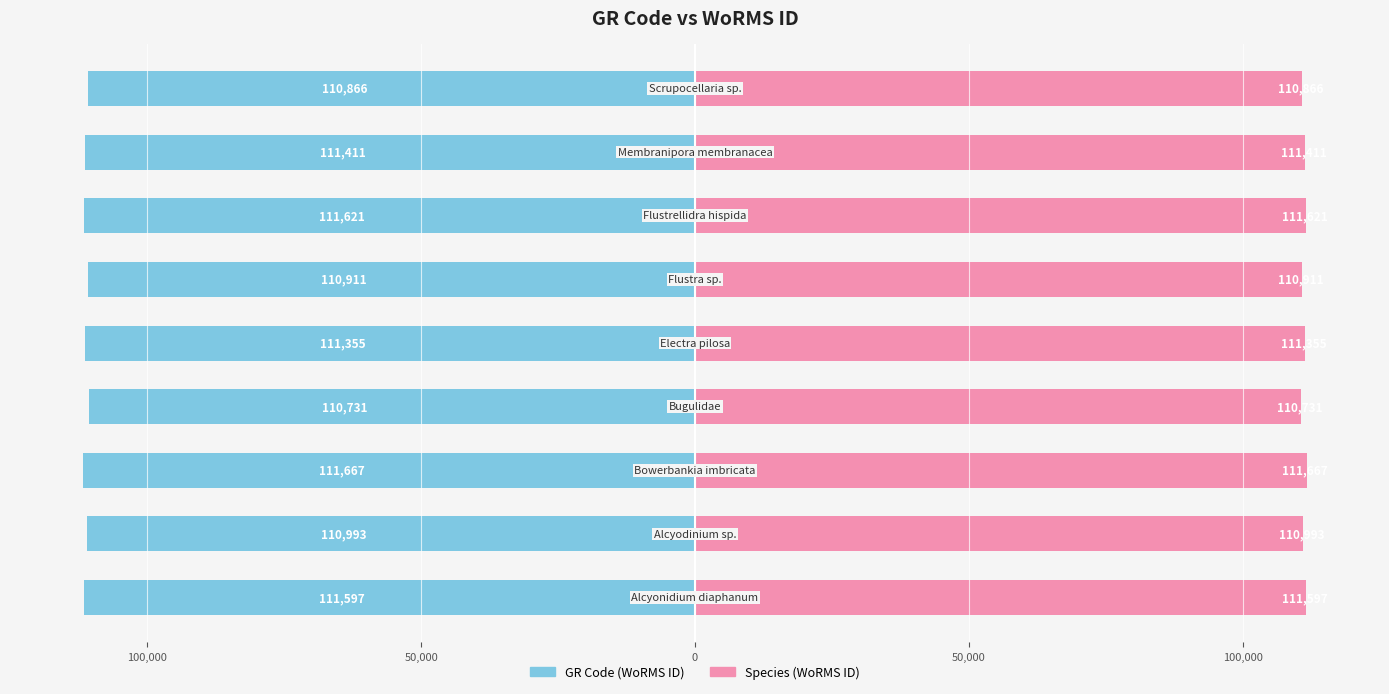

Reading left to right, list all the values displayed in this chart.

GR Code (WoRMS ID): -111597	-110993	-111667	-110731	-111355	-110911	-111621	-111411	-110866
Species (WoRMS ID): 111597	110993	111667	110731	111355	110911	111621	111411	110866